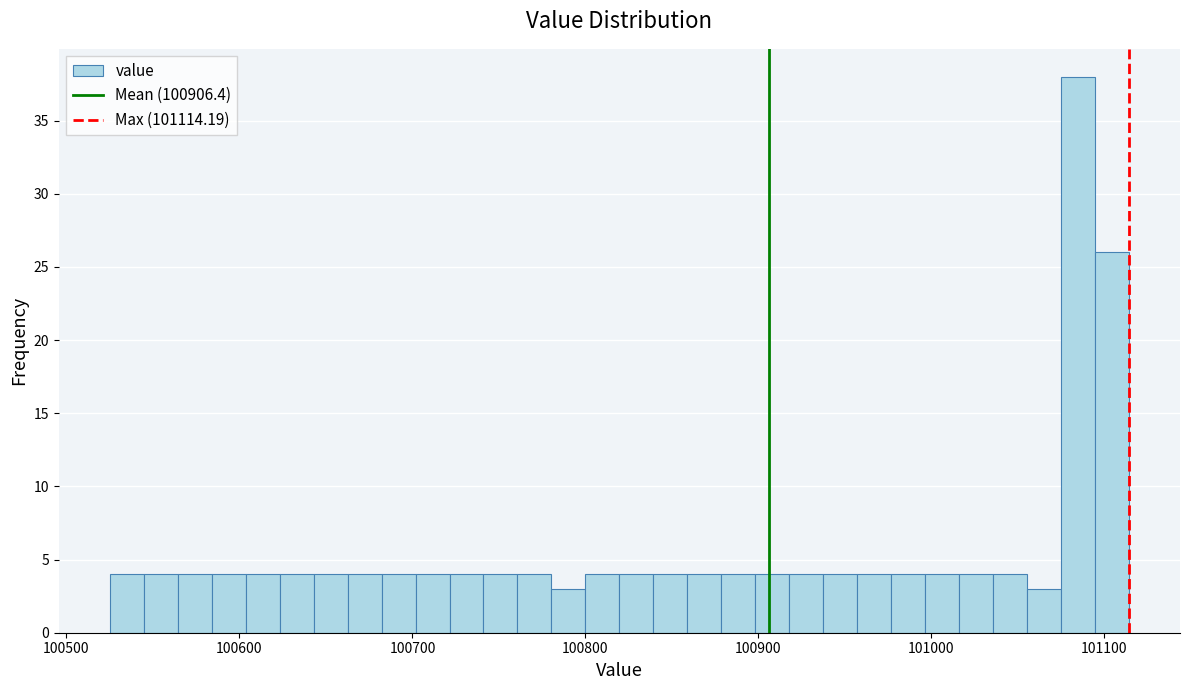

Around what value on the x-axis is the tallest bar? Give the approximate position of its centre, as read against the axis.

101080